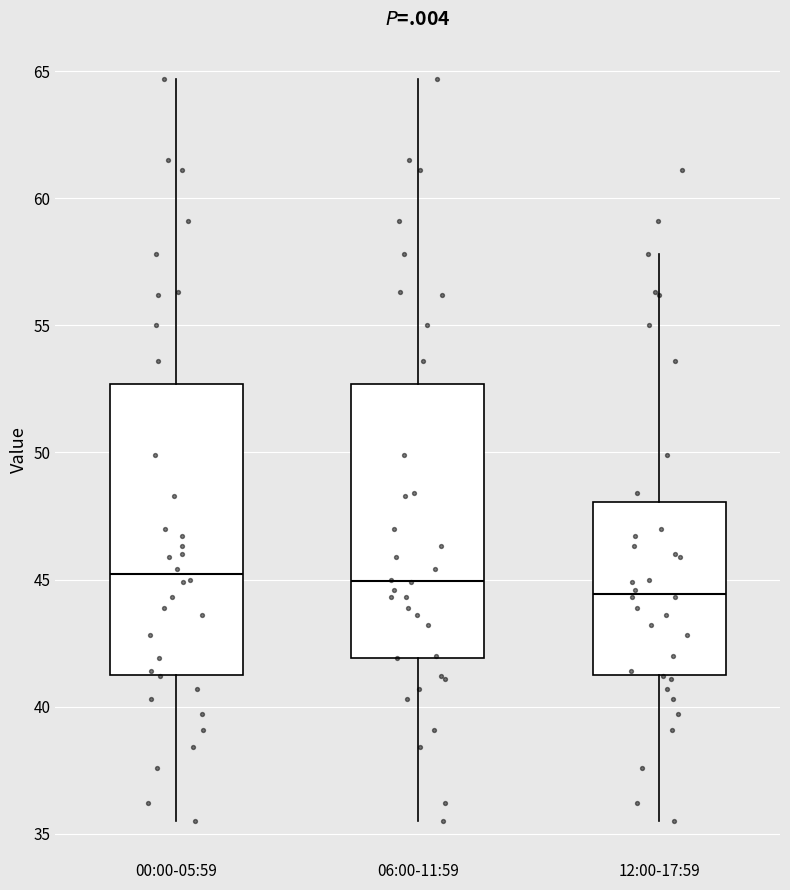

Where does the lower whisker of the box for 06:00-11:59 end on the y-axis? The values are not printed on the chart, so give them approximately, as read against the axis.

35.5